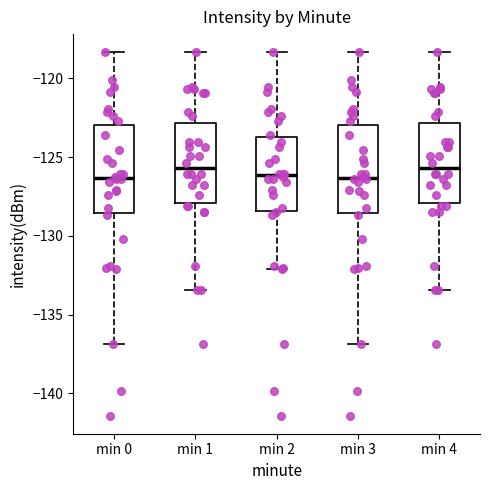

Where does the median line of the box for min 3 sit on the y-axis? The values are not printed on the chart, so give them approximately, as read against the axis.

-126.5